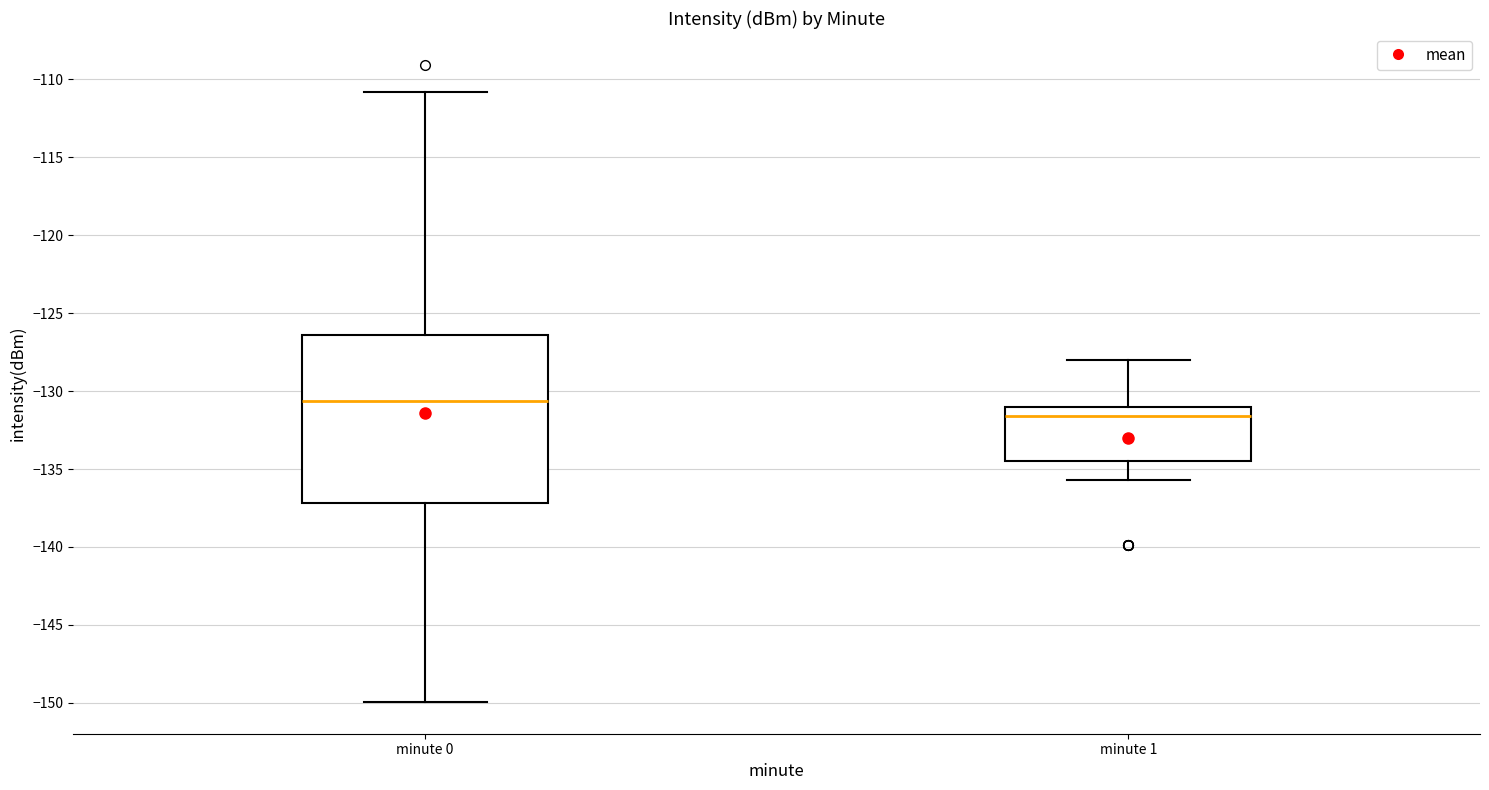

Reading left to right, read every box against the y-axis: the position of its median line, the range the box covers, and the ends of its whiskers. The values are not printed on the chart, so give them approximately, as read against the axis.

minute 0: median -130.5, box -137.0 to -126.5, whiskers -150.0 to -111.0
minute 1: median -131.5, box -134.5 to -131.0, whiskers -135.5 to -128.0